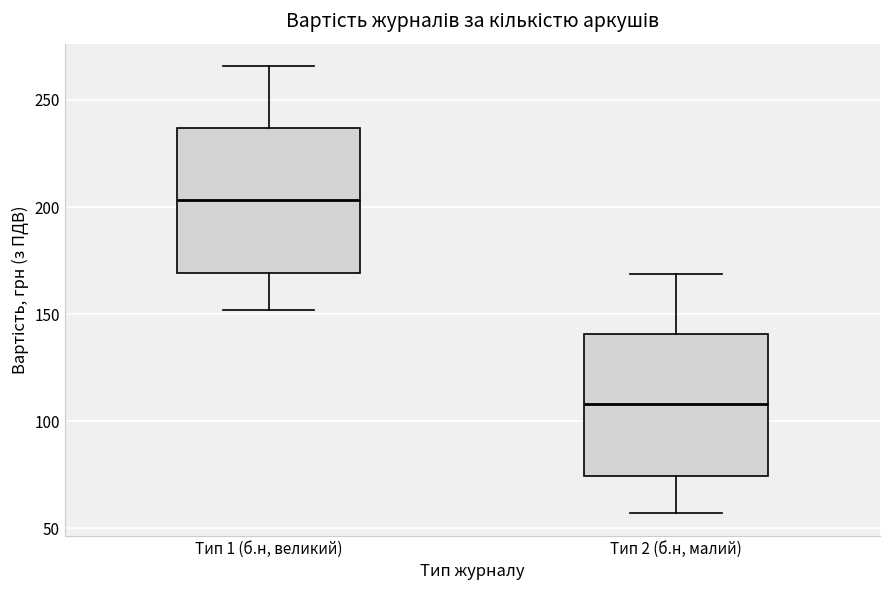

Reading left to right, transcribe this box plot: for each box, give where its median line is, the range the box spans, and where its two whiskers end, as read against the y-axis. The values are not printed on the chart, so give them approximately, as read against the axis.

Тип 1 (б.н, великий): median 205, box 170 to 235, whiskers 150 to 265
Тип 2 (б.н, малий): median 110, box 75 to 140, whiskers 55 to 170